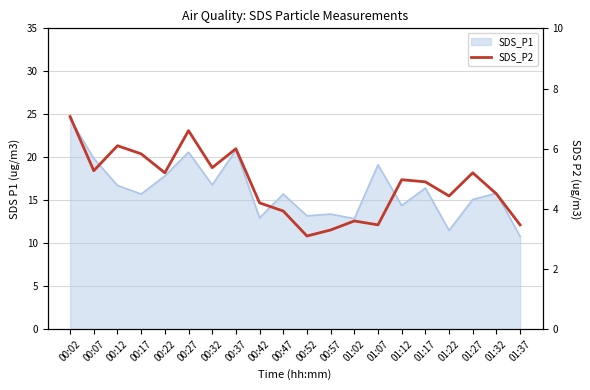

What is the label of the 5th point from the right?

01:17